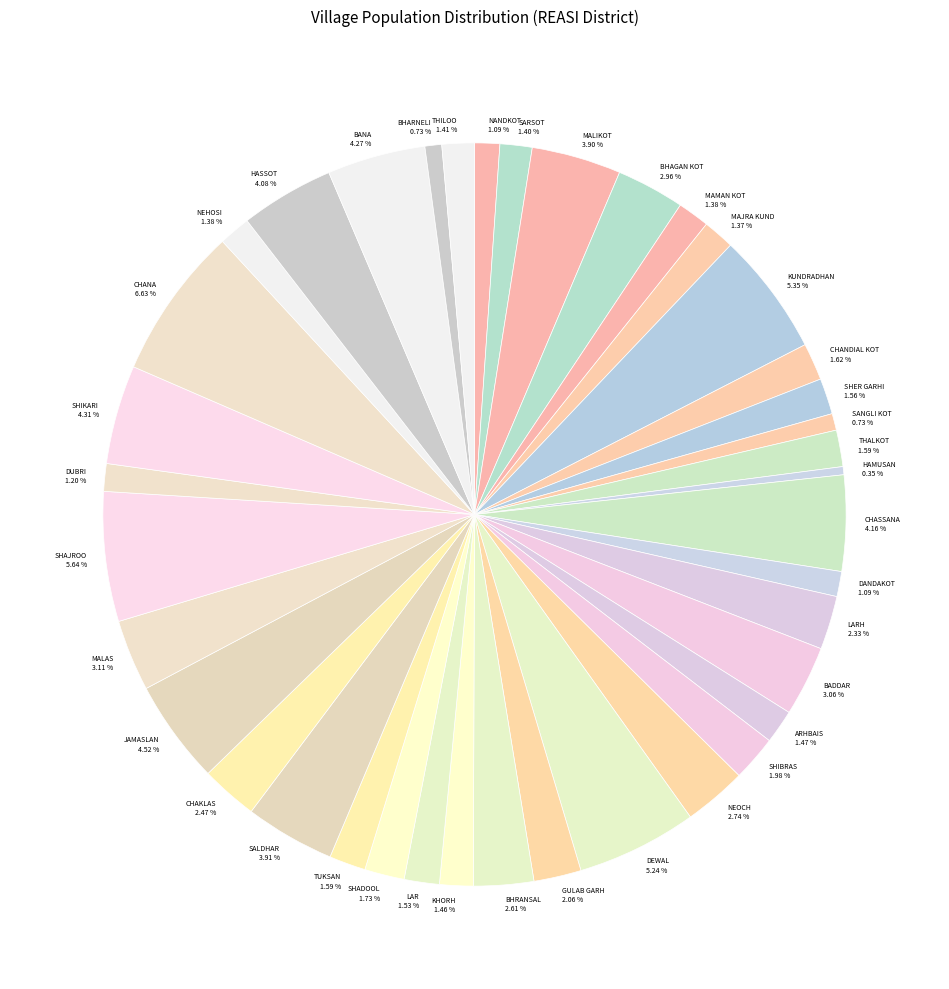

To the nearest percent, what is the difference between the SALDHAR and KUNDRADHAN slice percentages?

1%